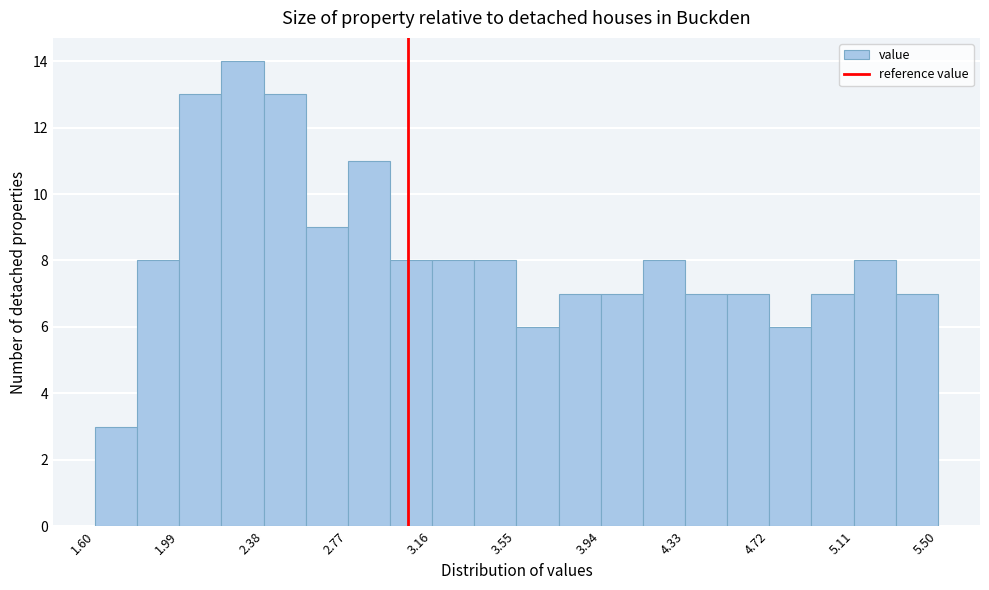

Read against the x-axis, roughly where is the centre of the tallest bar?

2.30